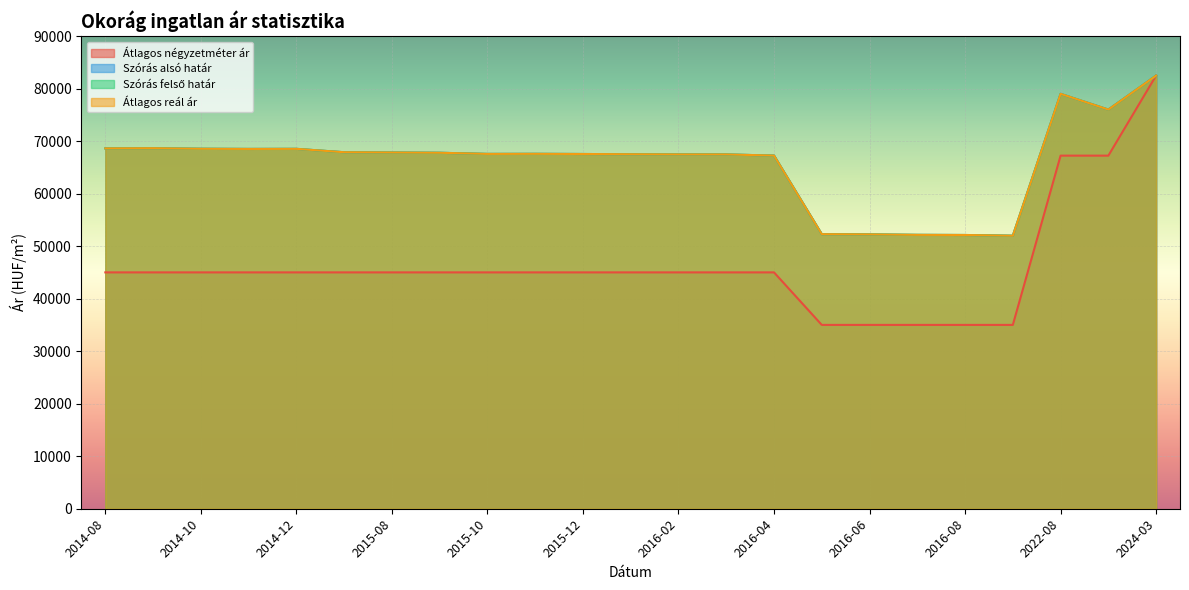

What is the value of the Átlagos reál ár point at the 11th from the left?

67539